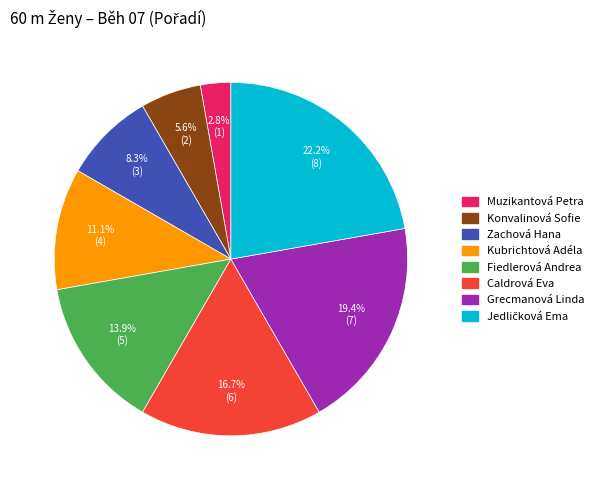

Is the sum of Kubrichtová Adéla and Caldrová Eva greater than half?

No